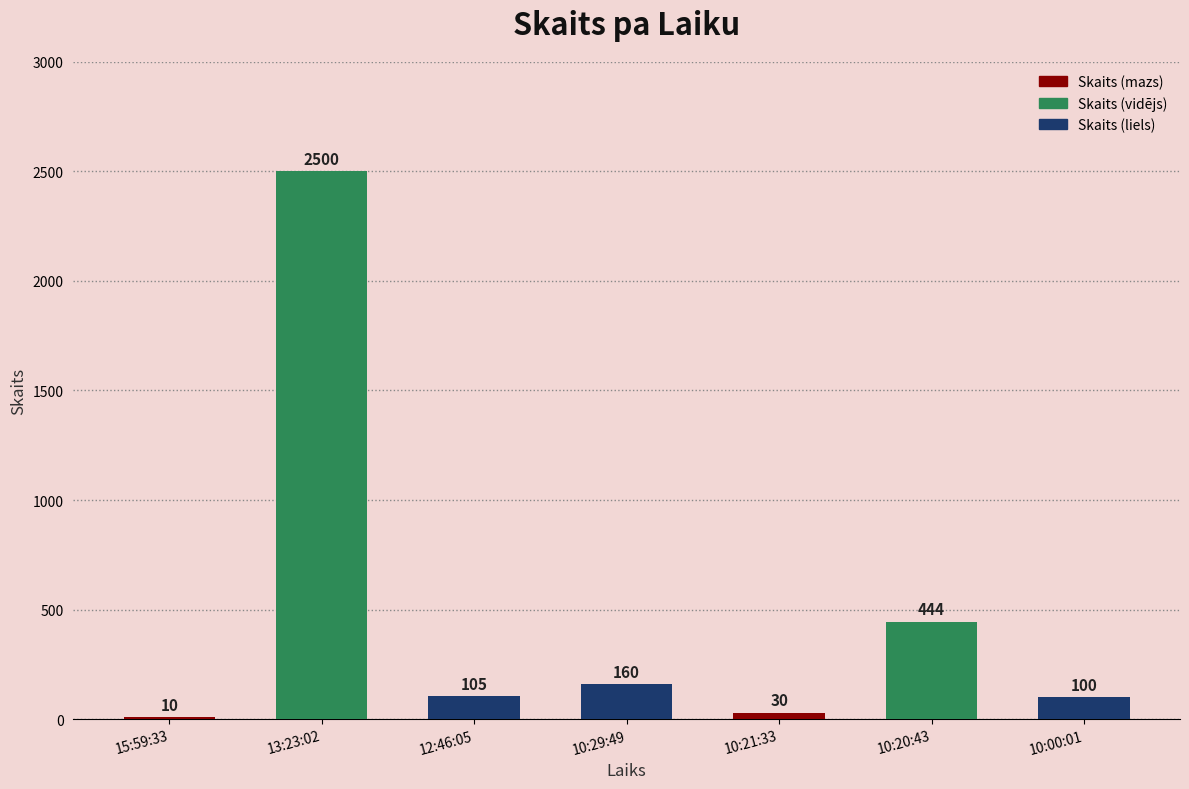

At which label is the value closest to 1255?

10:20:43